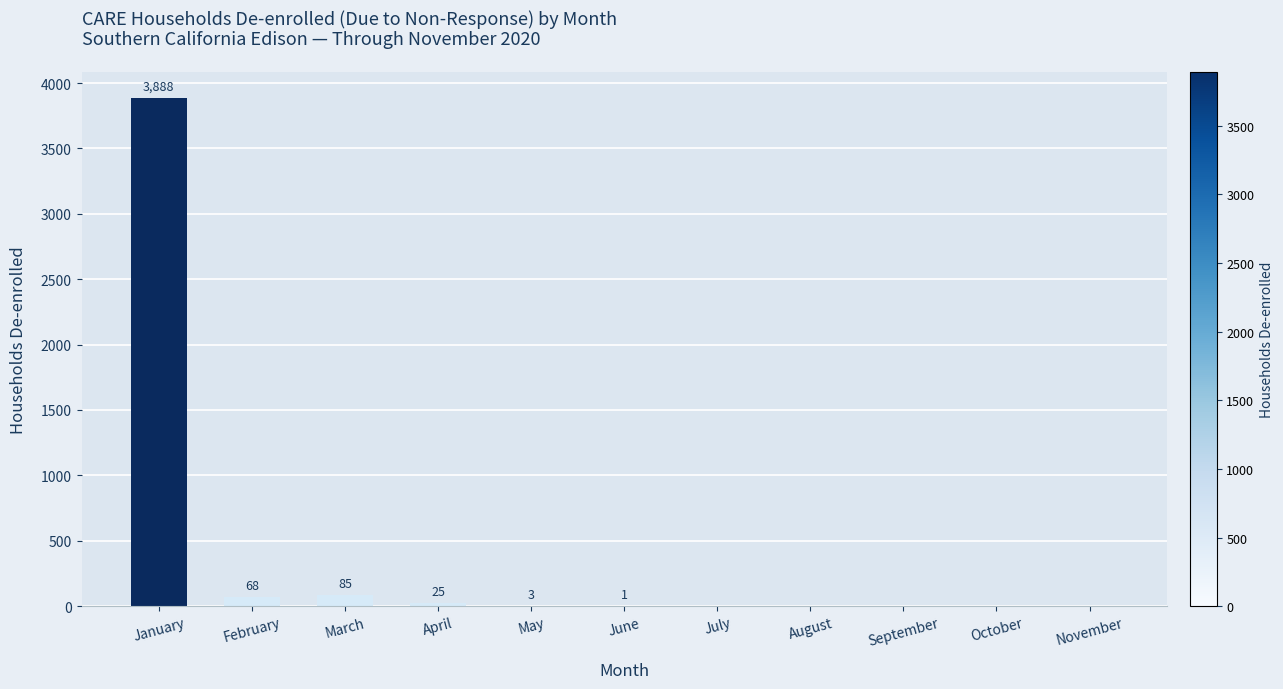

How many distinct data groups are displayed?

1